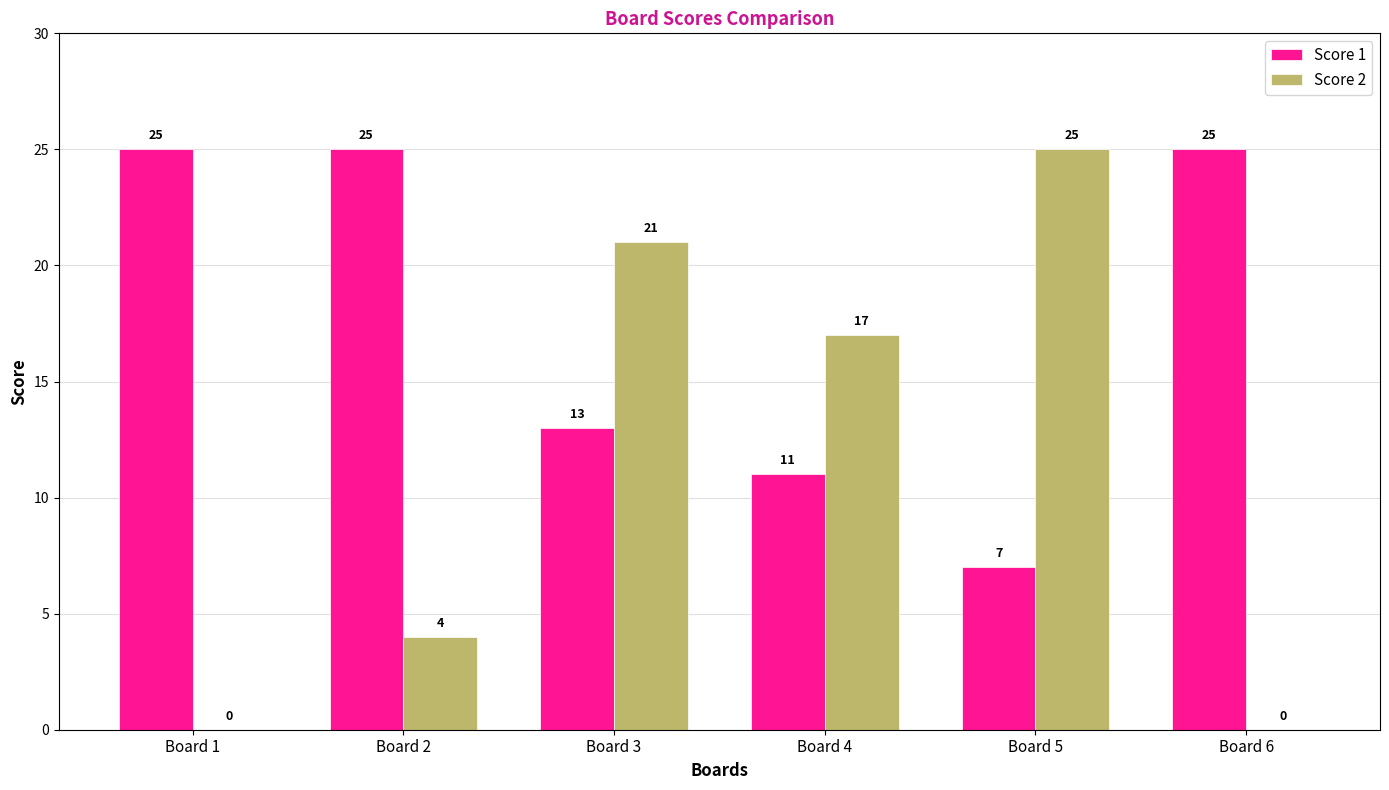

What is the total value across all series at Board 1?

25